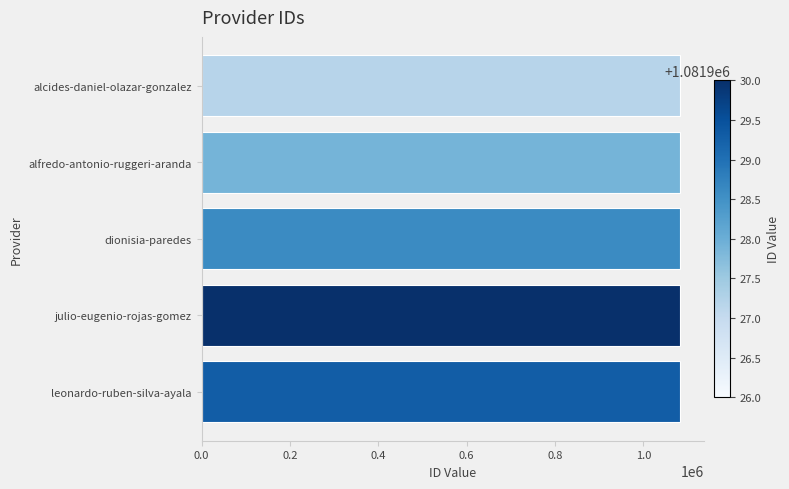

What is the average value?

1081928